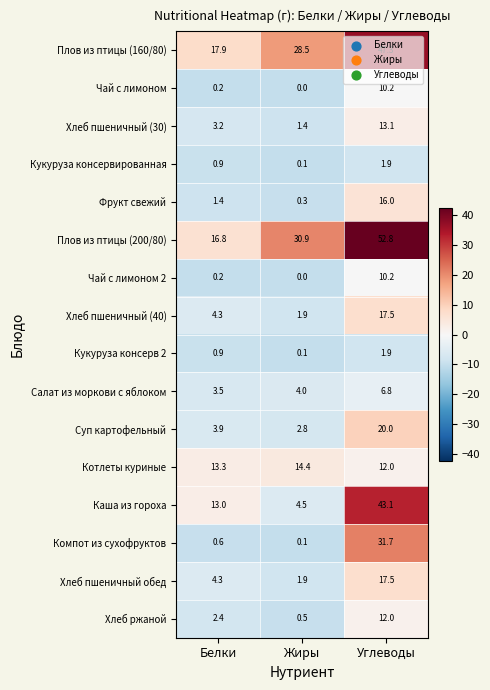

How many data points in Фрукт свежий are above 1?

2